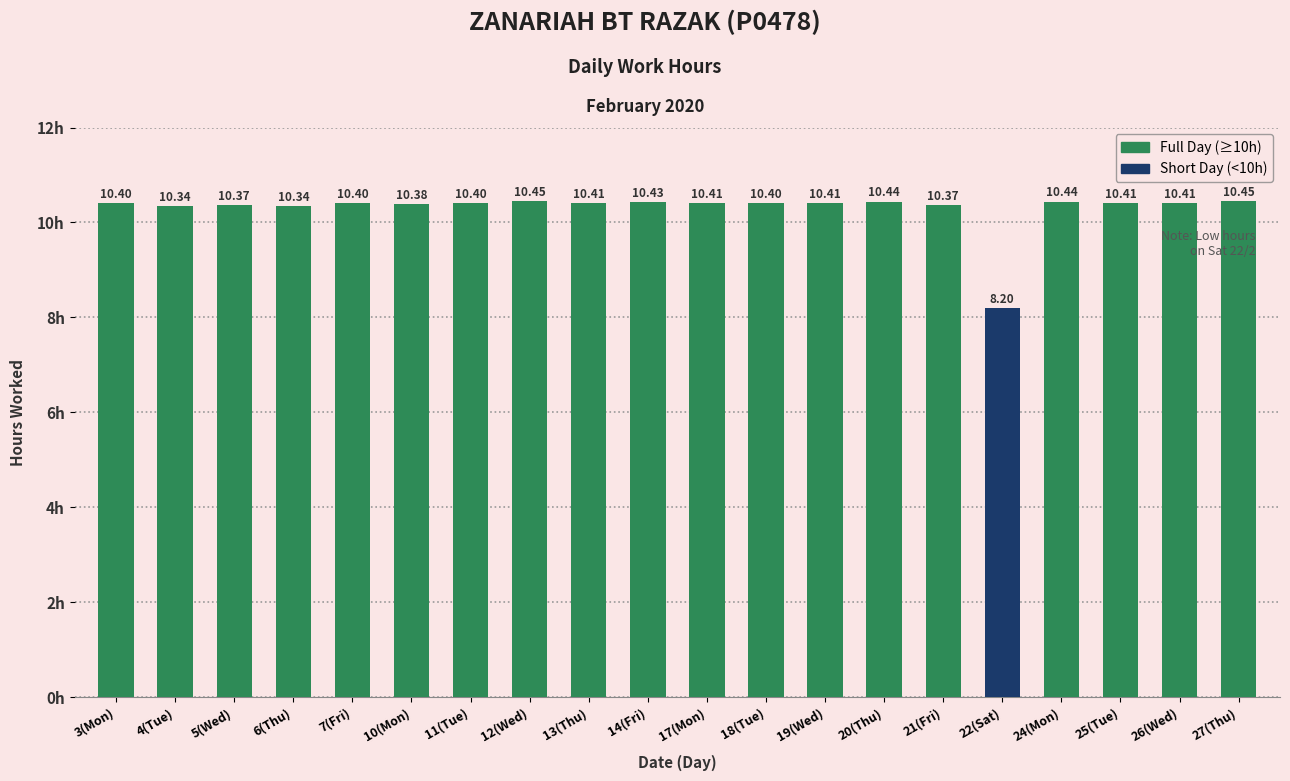

Which has a higher value, 6(Thu) or 27(Thu)?

27(Thu)